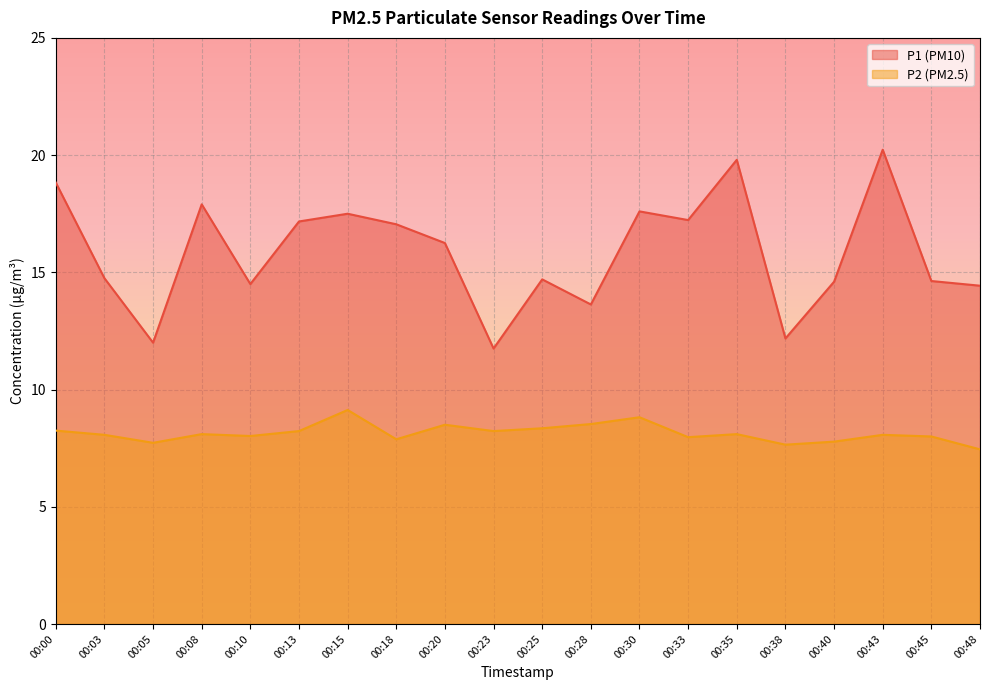

How many lines are shown in the chart?

2